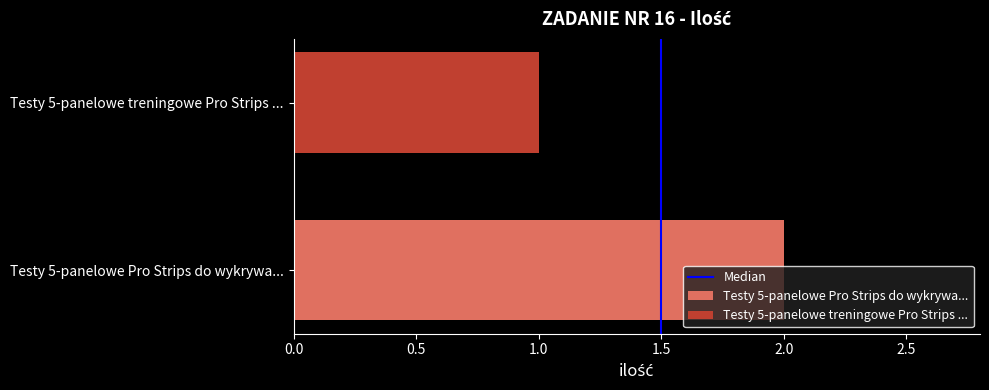

List the series in order of their peak value, lowest first.

Testy 5-panelowe treningowe Pro Strips ..., Testy 5-panelowe Pro Strips do wykrywa...